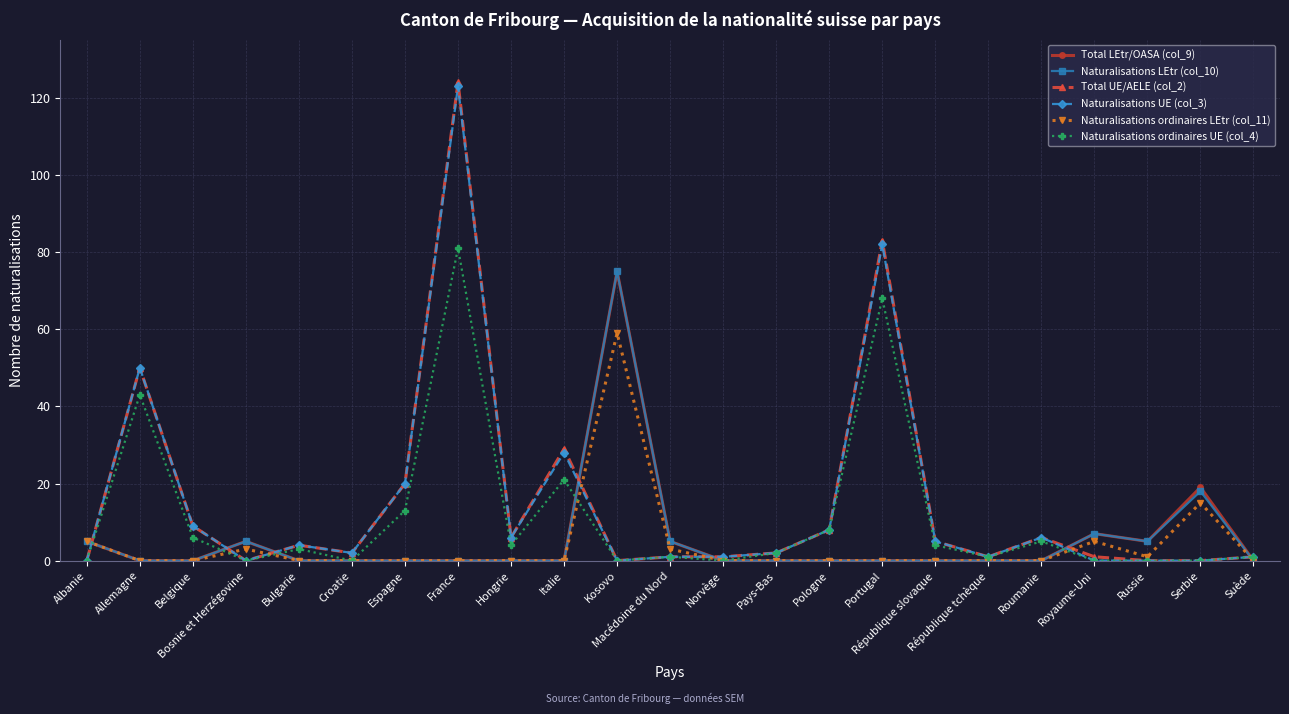

What is the value of the Naturalisations ordinaires LEtr (col_11) point at the 4th from the left?

3